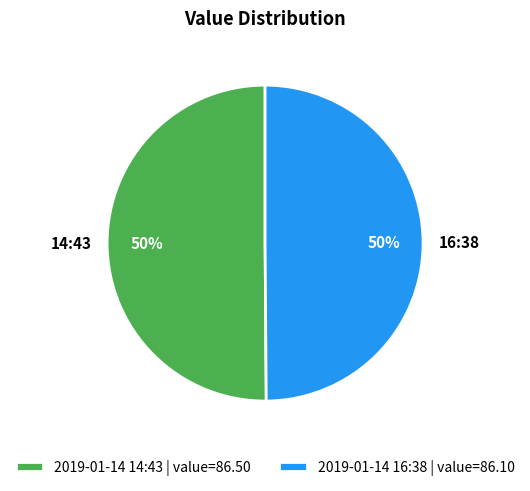

To the nearest percent, what is the average slice percentage?

50%